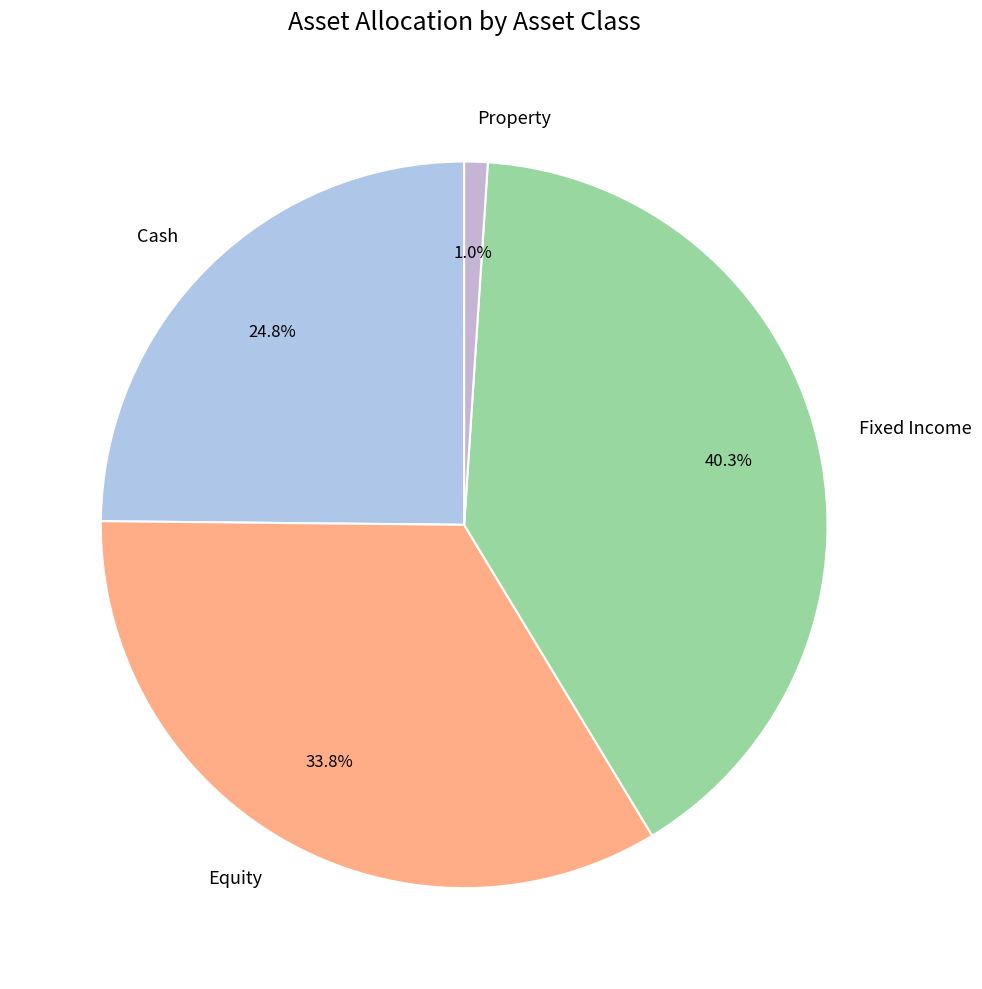

Approximately how many times larger is the value at Cash compared to Equity?

0.7